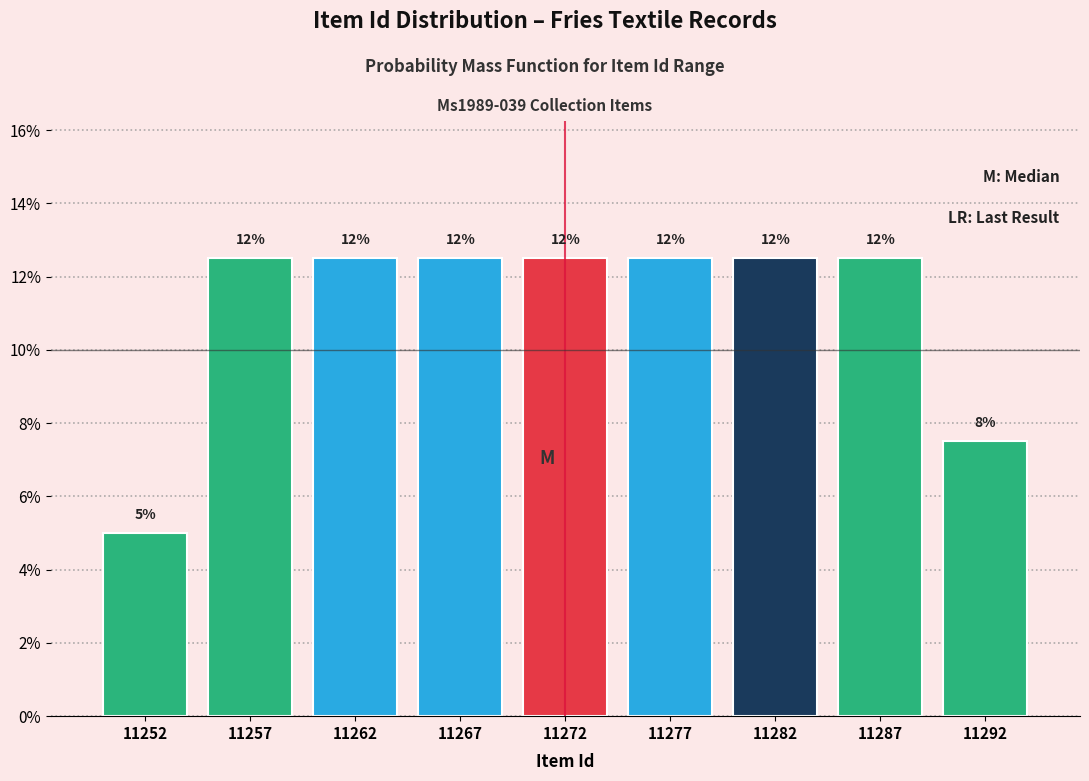

Are the bars horizontal?

No